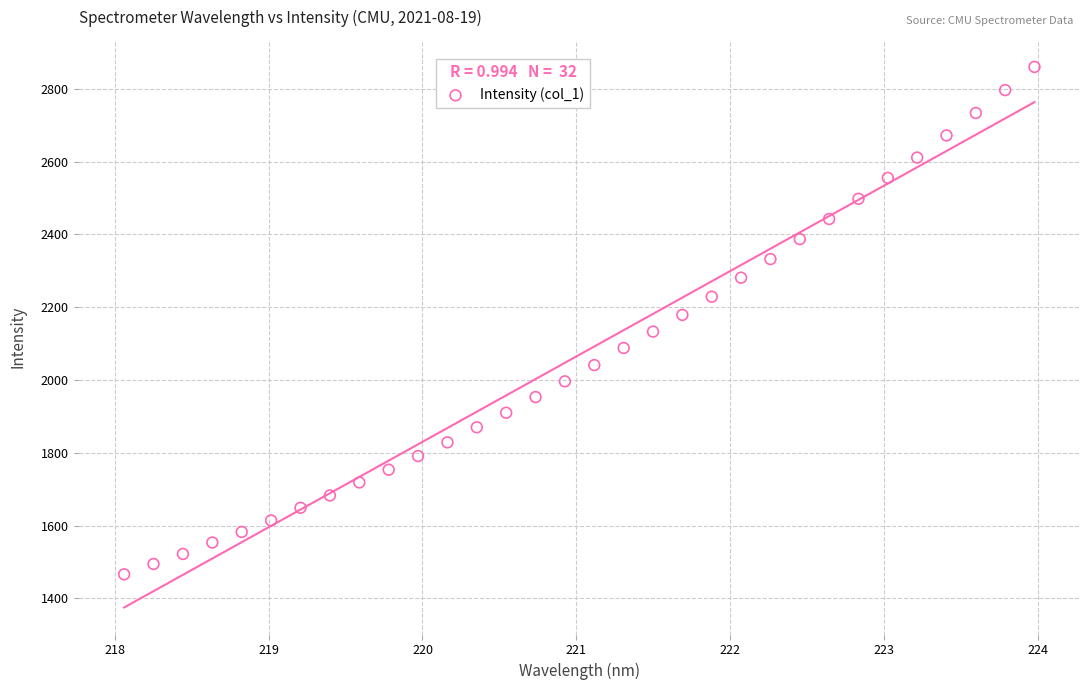

What is the range of X values (max minus min)?

5.9